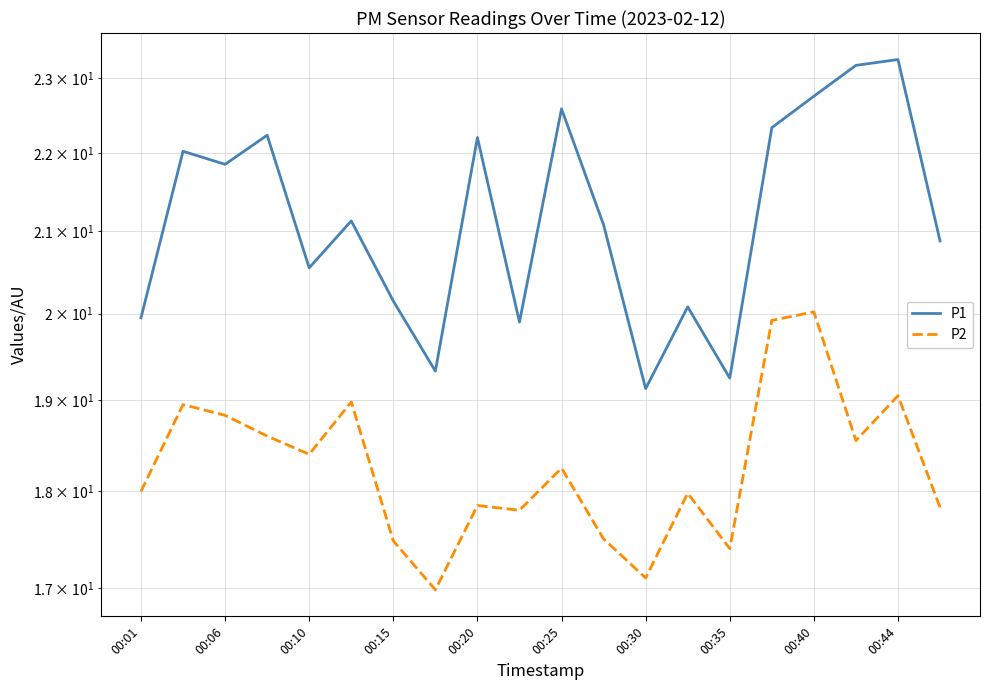

What is the label of the 1st point from the left?

00:01